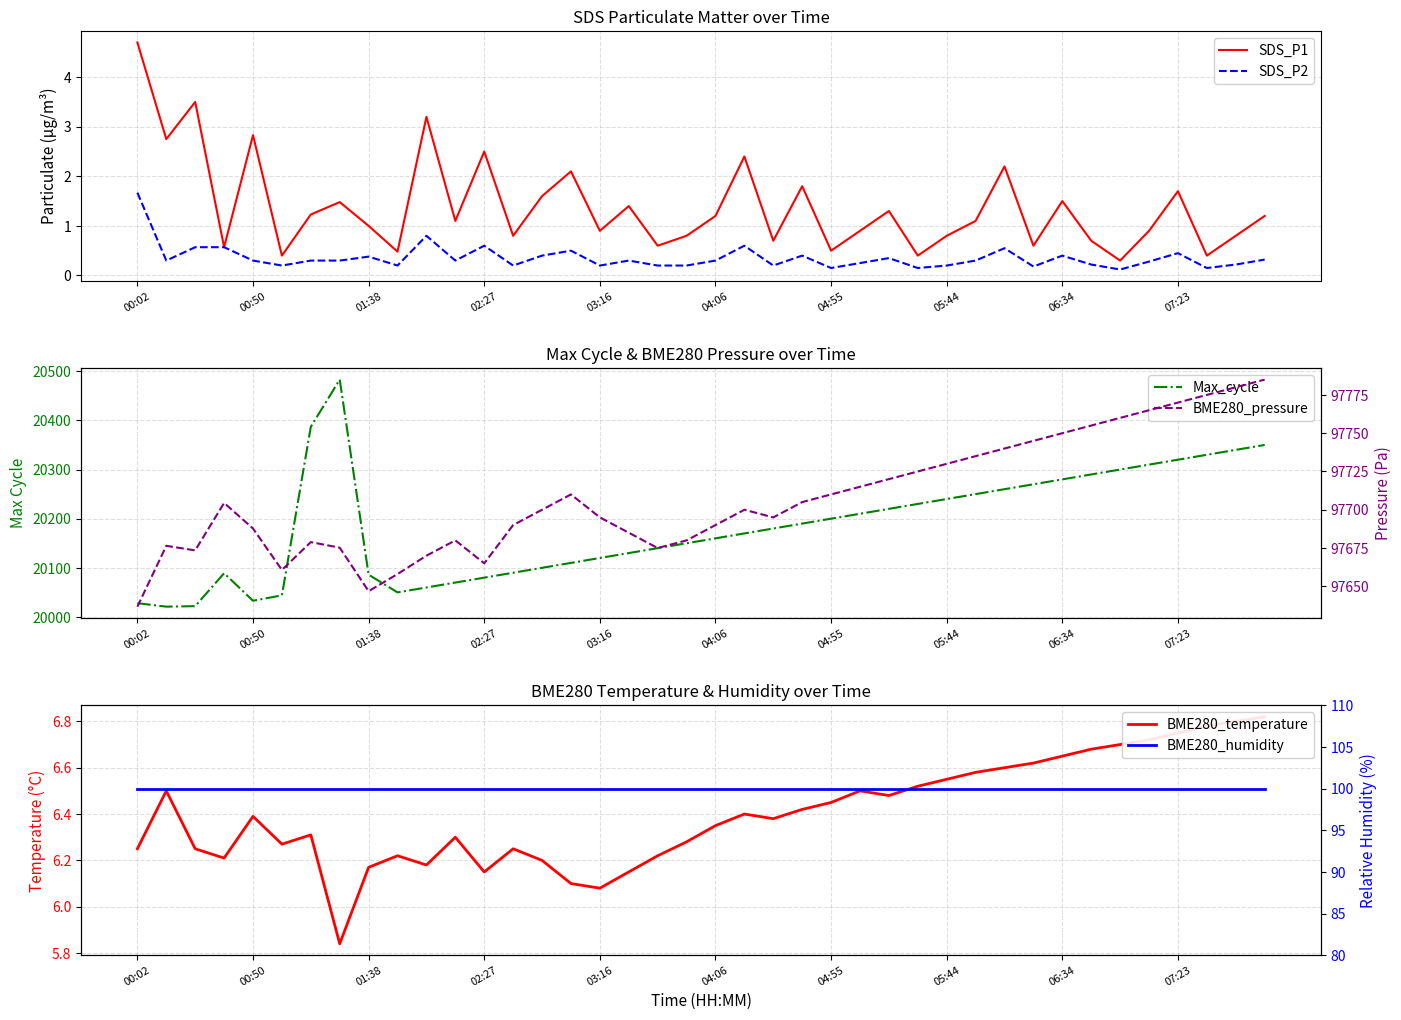

How many lines are shown in the chart?

6